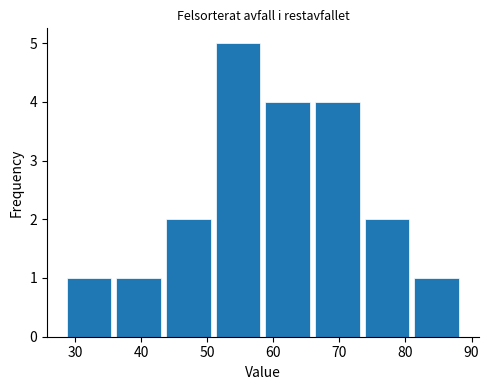

How tall is the bar that spans 66 to 73 on the x-axis? Neither the bar edges nor the heights are printed on the chart, so give them approximately, as read against the axes.

4